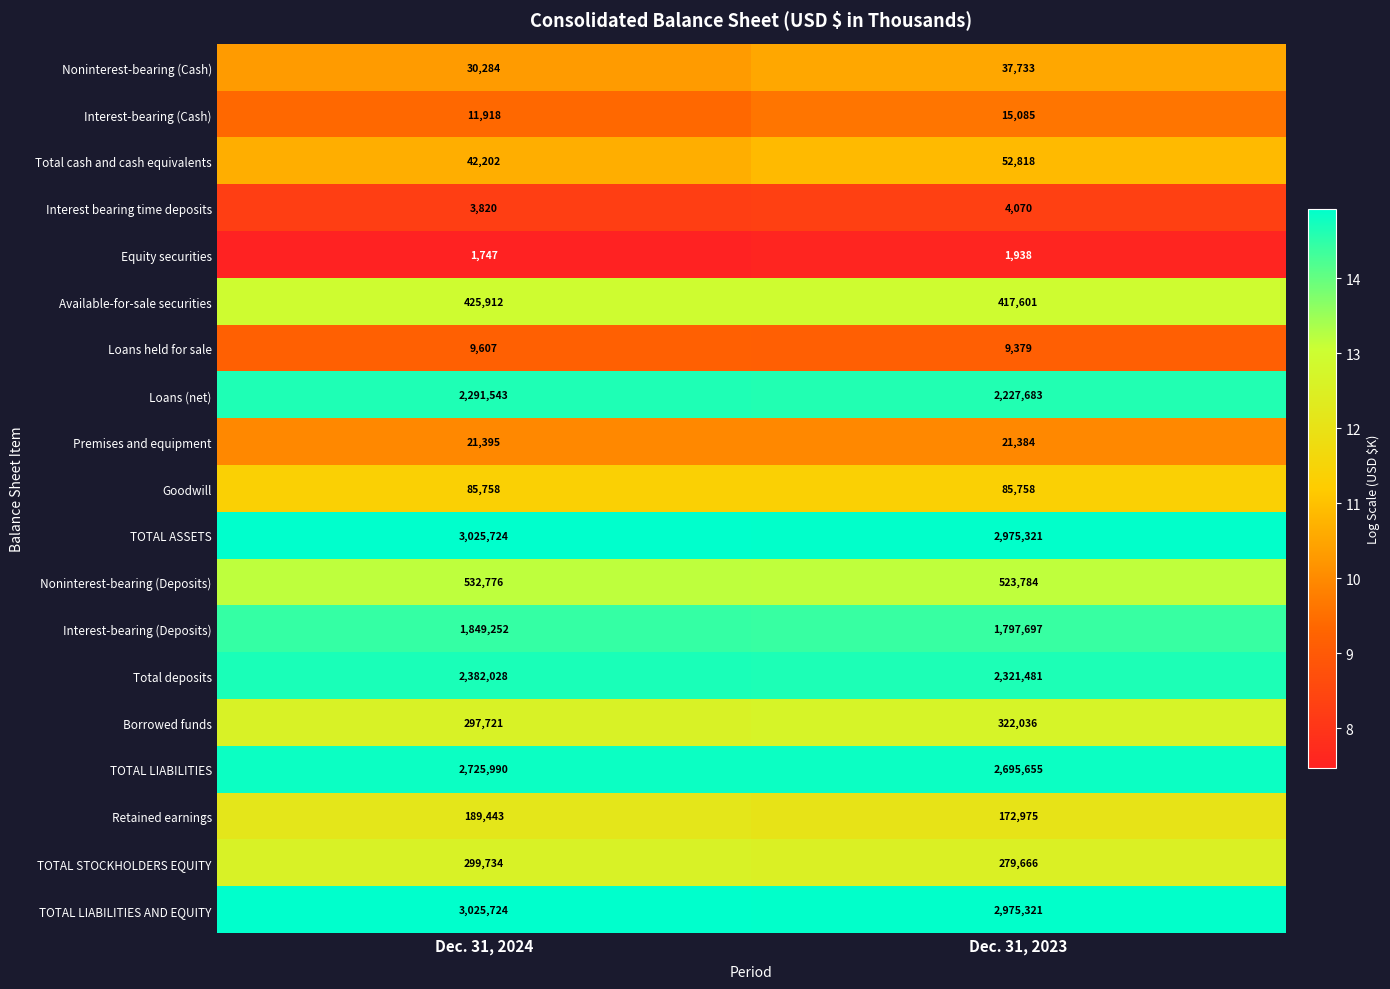

What value does the Total cash and cash equivalents series have at Dec. 31, 2023, to the nearest 50?

52800